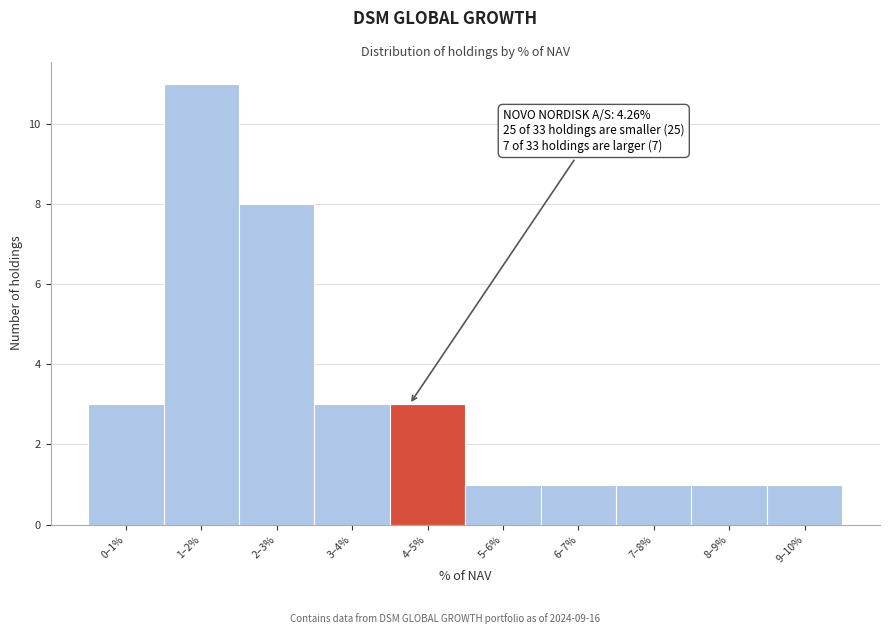

Reading left to right, extract all data points from this chart.

3	11	8	3	3	1	1	1	1	1